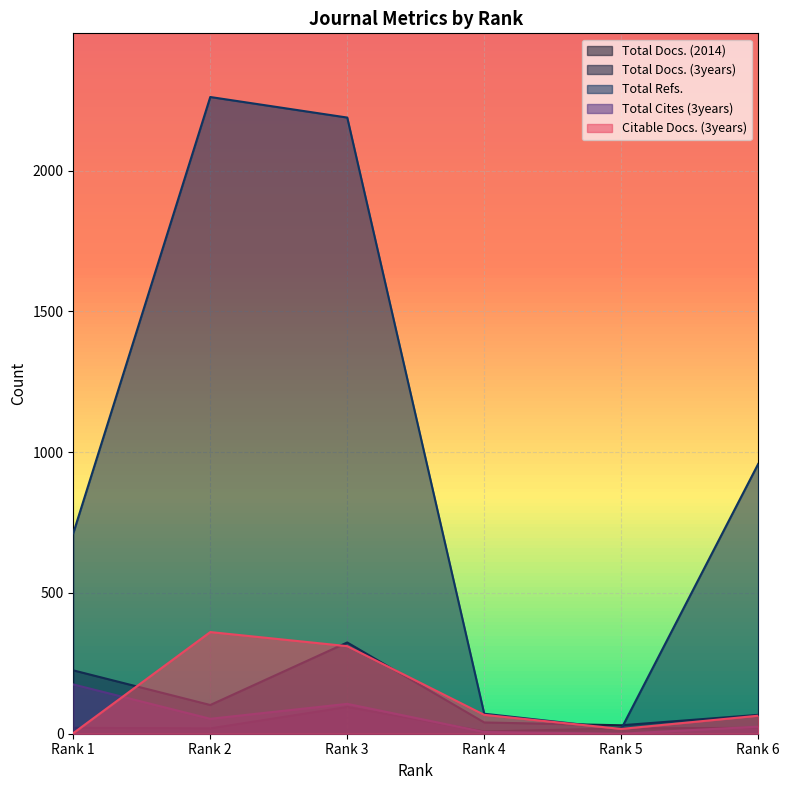

Which series changed the most between Rank 3 and Rank 4?

Total Refs.